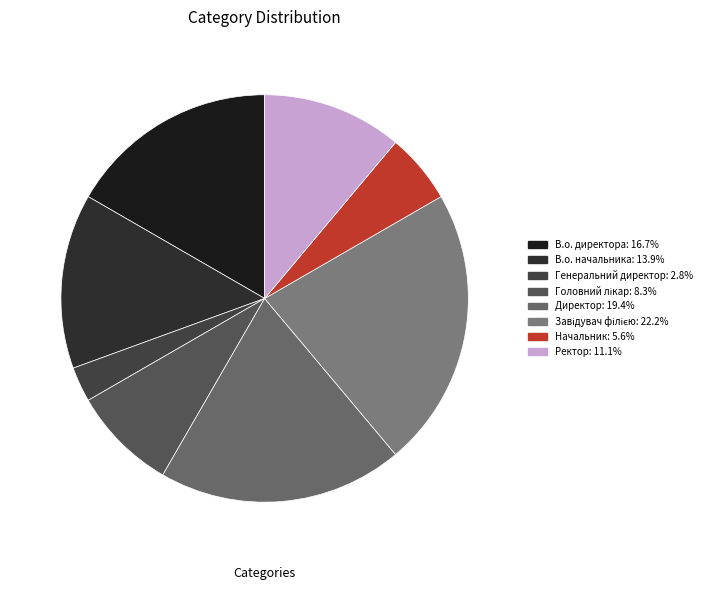

Is it true that Генеральний директор is 3% of the pie?

True